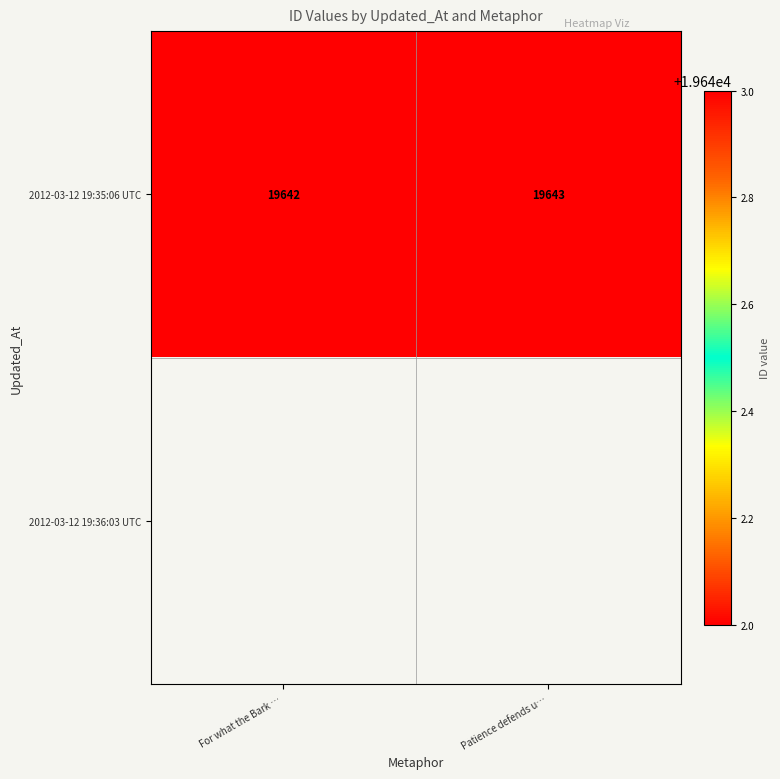

Rank the categories by 2012-03-12 19:35:06 UTC value from lowest to highest.

For what the Bark …, Patience defends u…